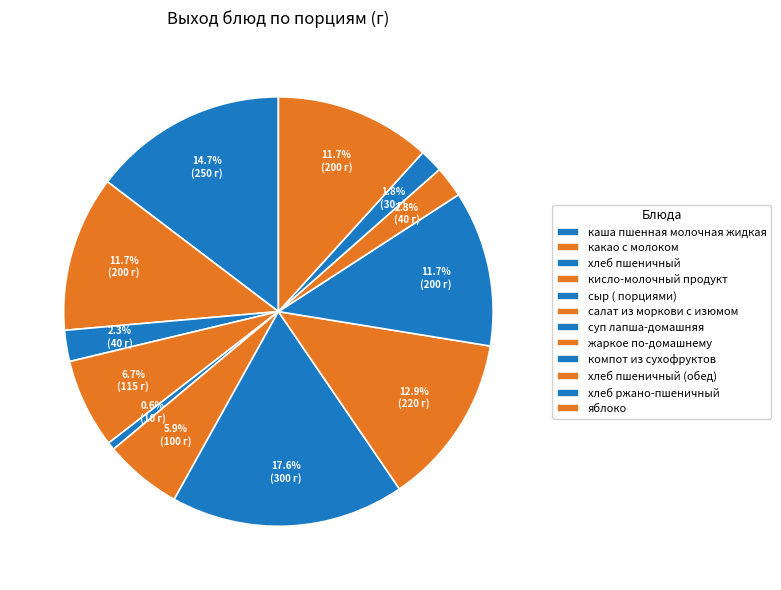

Which category has the biggest portion of the pie?

суп лапша-домашняя